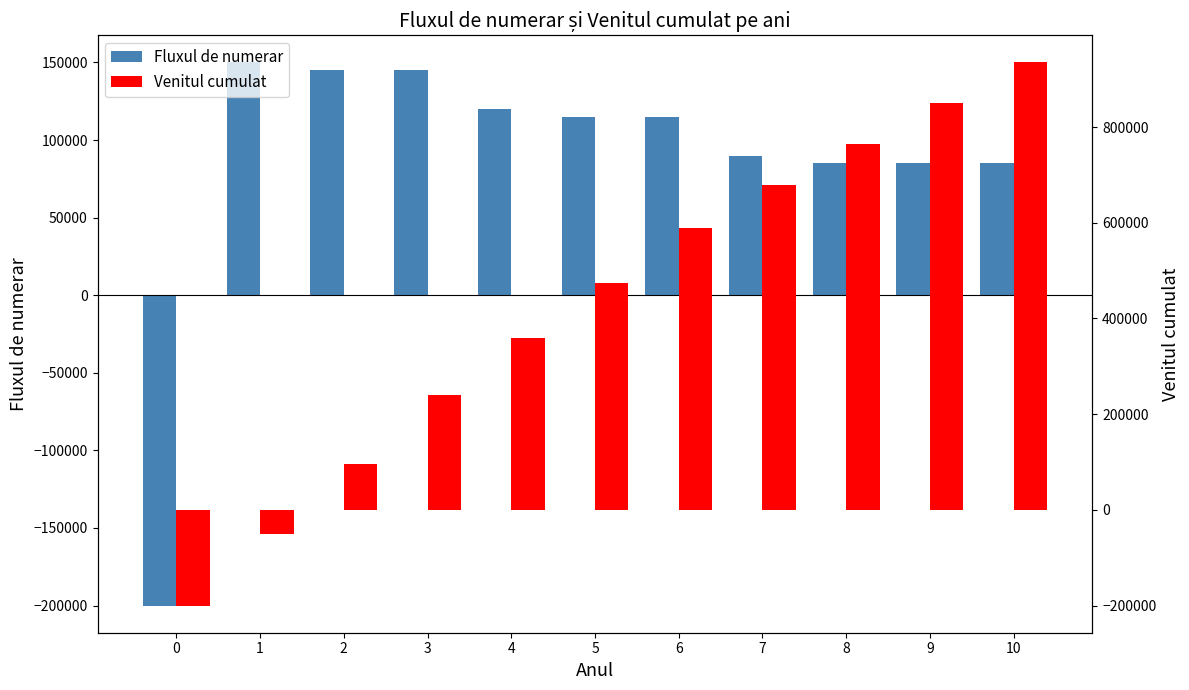

Count the number of data series in this chart.

2